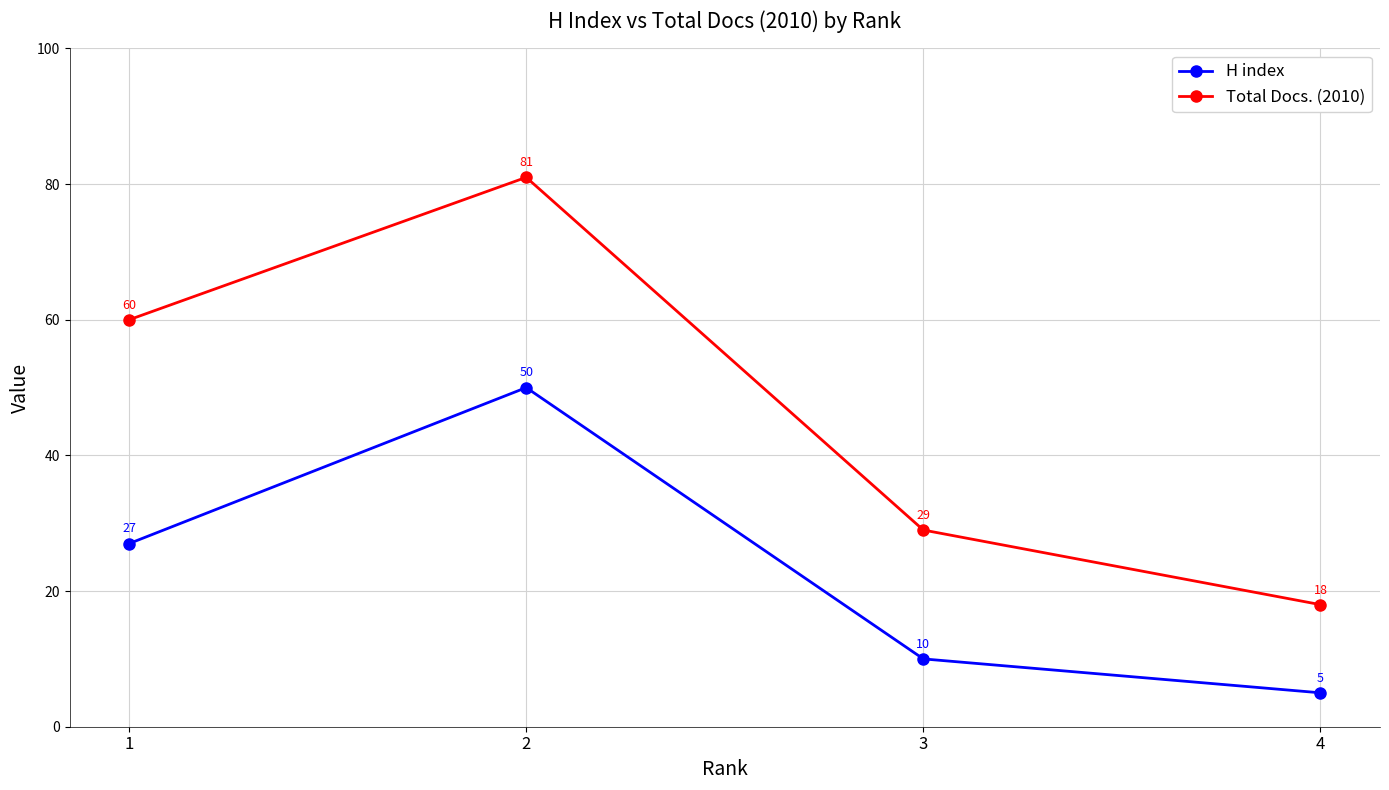

Reading left to right, list all the values displayed in this chart.

H index: 27	50	10	5
Total Docs. (2010): 60	81	29	18